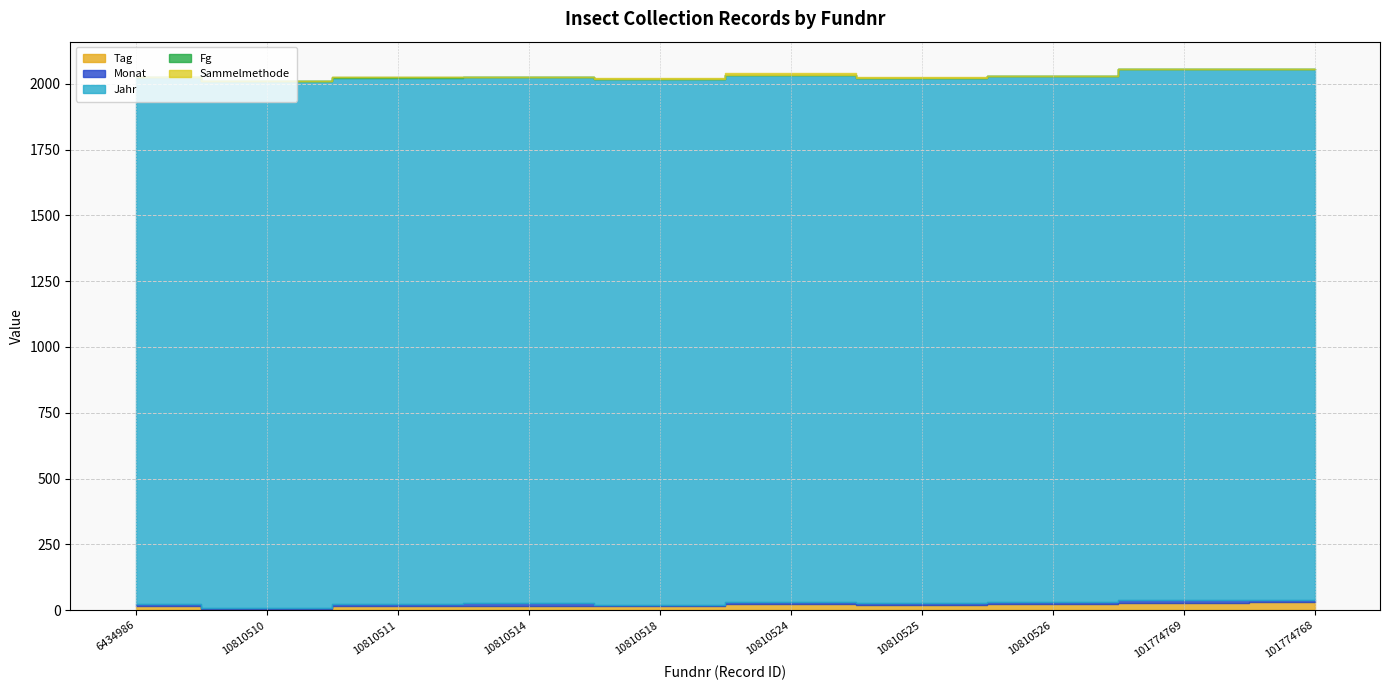

Reading left to right, extract all data points from this chart.

Tag: 6434986=17	10810510=3	10810511=17	10810514=17	10810518=15	10810524=25	10810525=19	10810526=23	101774769=29	101774768=30
Monat: 6434986=7	10810510=7	10810511=6	10810514=9	10810518=4	10810524=7	10810525=8	10810526=8	101774769=8	101774768=8
Jahr: 6434986=2000	10810510=1999	10810511=2000	10810514=1999	10810518=1998	10810524=2002	10810525=1995	10810526=1998	101774769=2018	101774768=2017
Fg: 6434986=1	10810510=1	10810511=1	10810514=1	10810518=1	10810524=1	10810525=1	10810526=1	101774769=1	101774768=1
Sammelmethode: 6434986=1	10810510=1	10810511=1	10810514=1	10810518=5	10810524=5	10810525=1	10810526=1	101774769=1	101774768=1